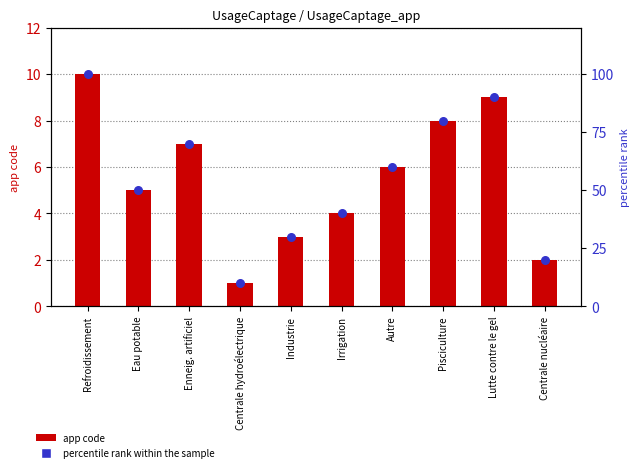

Which series reaches the maximum Y coordinate?

percentile rank within the sample